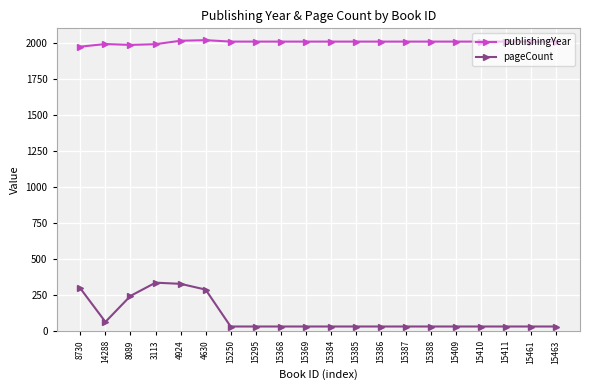

What is the maximum value for publishingYear?

2018